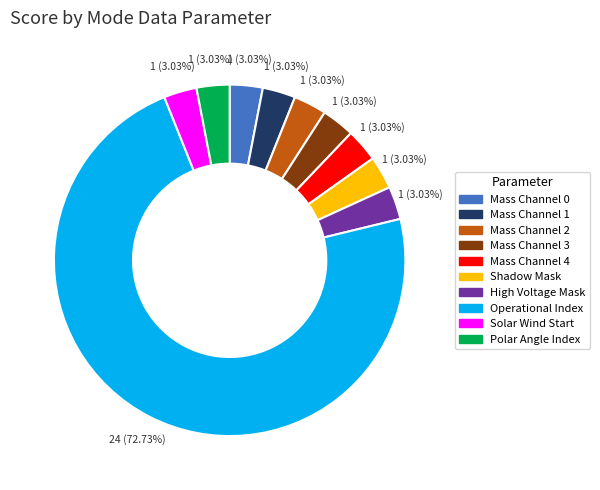

Which category has the biggest portion of the pie?

Operational Index